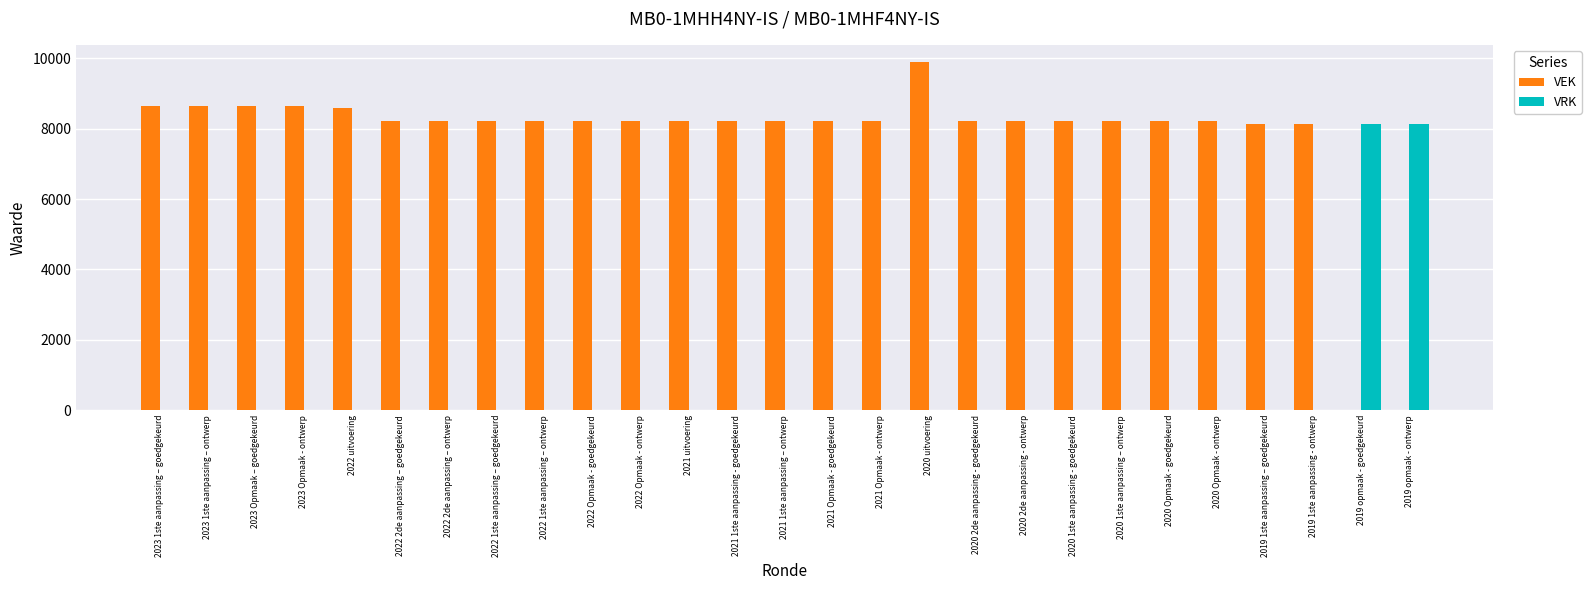

What are all the series names shown in the legend?

VEK, VRK